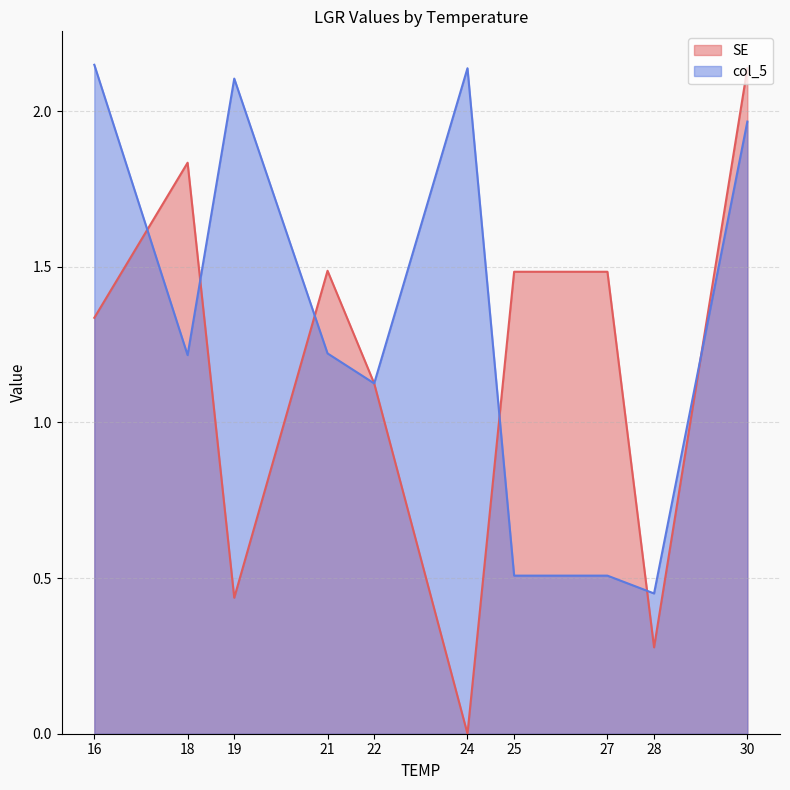

Which series has the largest range (max minus min)?

SE